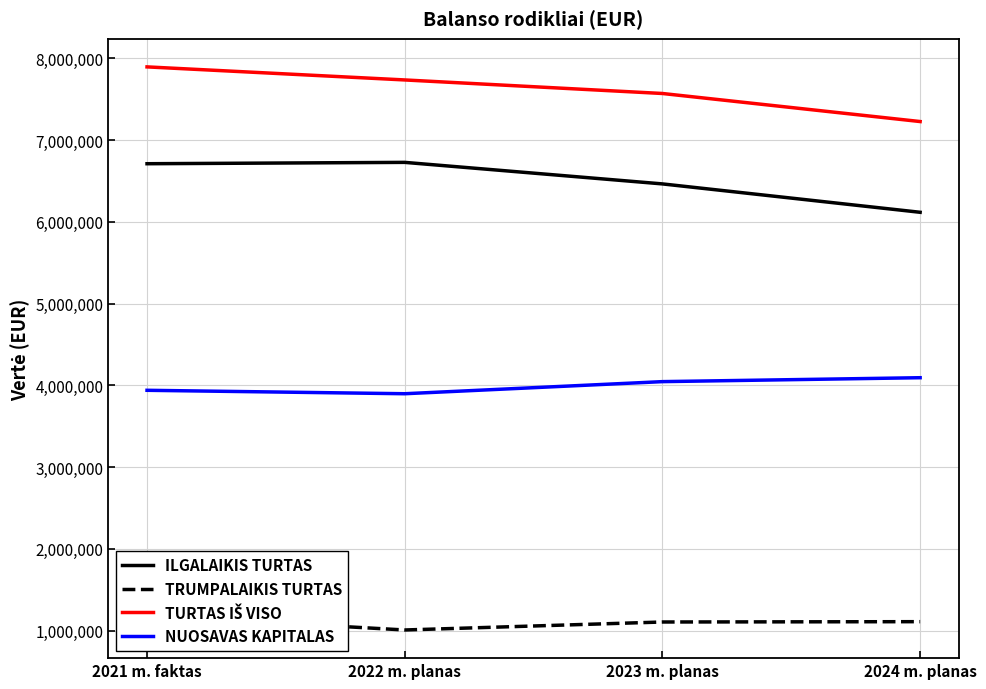

Is this an area chart (filled region under the line)?

No